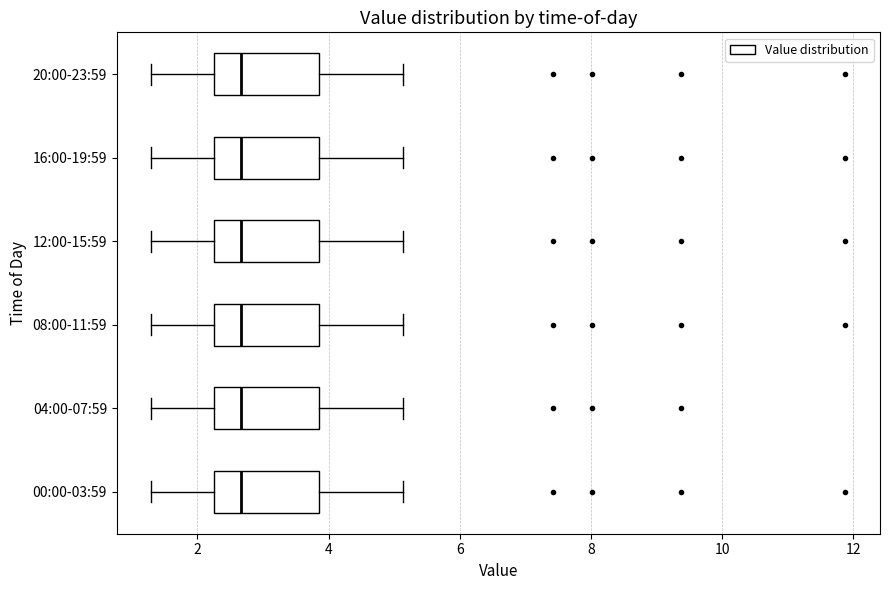

Reading bottom to top, transcribe this box plot: for each box, give where its median line is, the range the box spans, and where its two whiskers end, as read against the x-axis. The values are not printed on the chart, so give them approximately, as read against the axis.

00:00-03:59: median 2.6, box 2.2 to 3.8, whiskers 1.4 to 5.2
04:00-07:59: median 2.6, box 2.2 to 3.8, whiskers 1.4 to 5.2
08:00-11:59: median 2.6, box 2.2 to 3.8, whiskers 1.4 to 5.2
12:00-15:59: median 2.6, box 2.2 to 3.8, whiskers 1.4 to 5.2
16:00-19:59: median 2.6, box 2.2 to 3.8, whiskers 1.4 to 5.2
20:00-23:59: median 2.6, box 2.2 to 3.8, whiskers 1.4 to 5.2